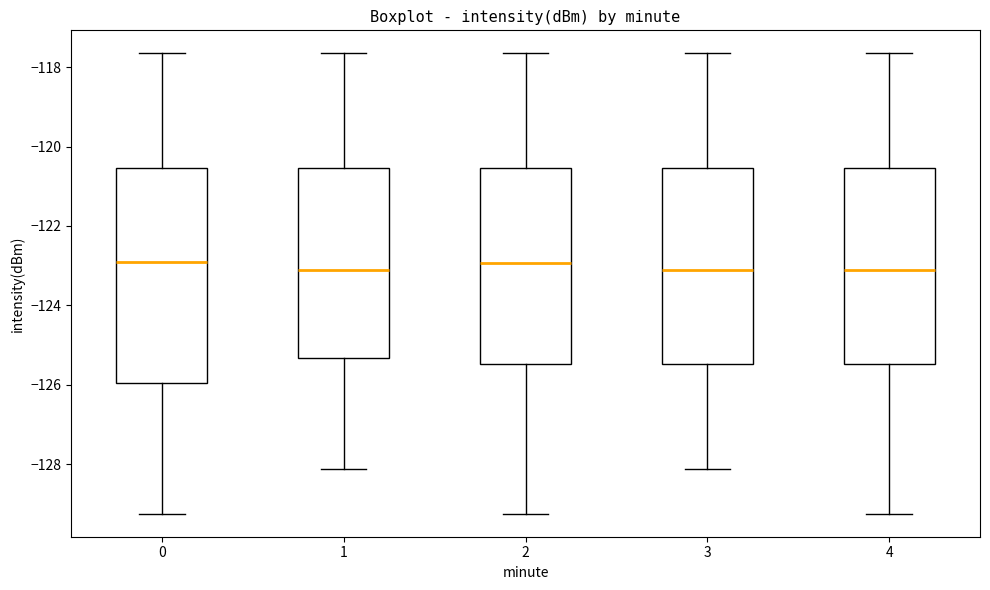

Reading left to right, read every box against the y-axis: the position of its median line, the range the box covers, and the ends of its whiskers. The values are not printed on the chart, so give them approximately, as read against the axis.

0: median -123.0, box -126.0 to -120.6, whiskers -129.2 to -117.6
1: median -123.2, box -125.4 to -120.6, whiskers -128.2 to -117.6
2: median -123.0, box -125.4 to -120.6, whiskers -129.2 to -117.6
3: median -123.2, box -125.4 to -120.6, whiskers -128.2 to -117.6
4: median -123.2, box -125.4 to -120.6, whiskers -129.2 to -117.6